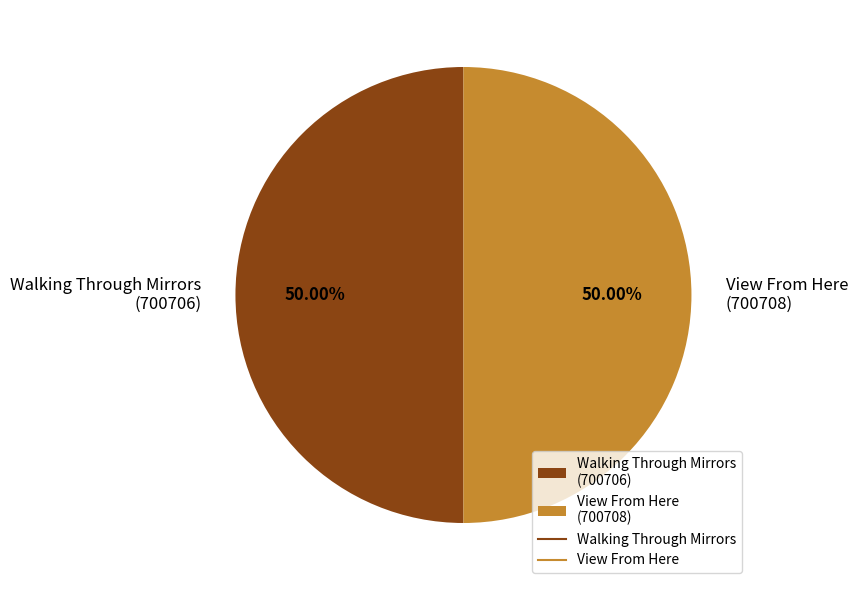

What is the ratio of the value at View From Here (700708) to the value at Walking Through Mirrors (700706)?

1.0